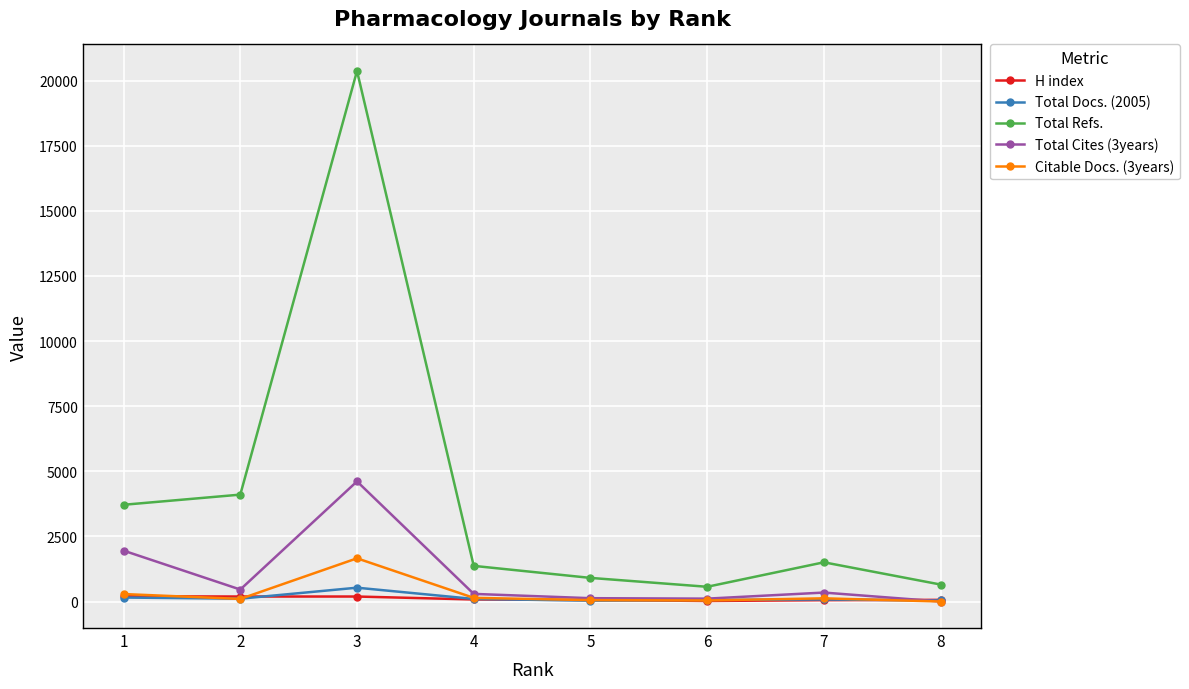

List the series in order of their peak value, lowest first.

H index, Total Docs. (2005), Citable Docs. (3years), Total Cites (3years), Total Refs.